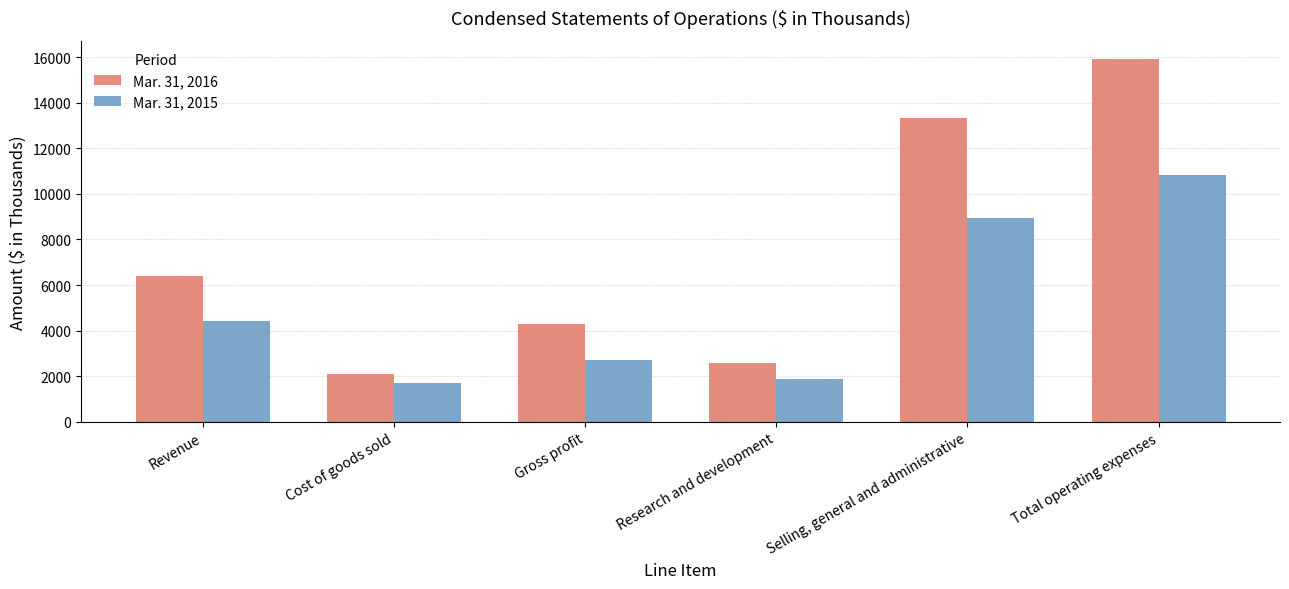

Reading right to left, transcribe all the data shown in this chart.

Mar. 31, 2016: 15921	13320	2601	4298	2106	6404
Mar. 31, 2015: 10833	8933	1900	2720	1722	4442